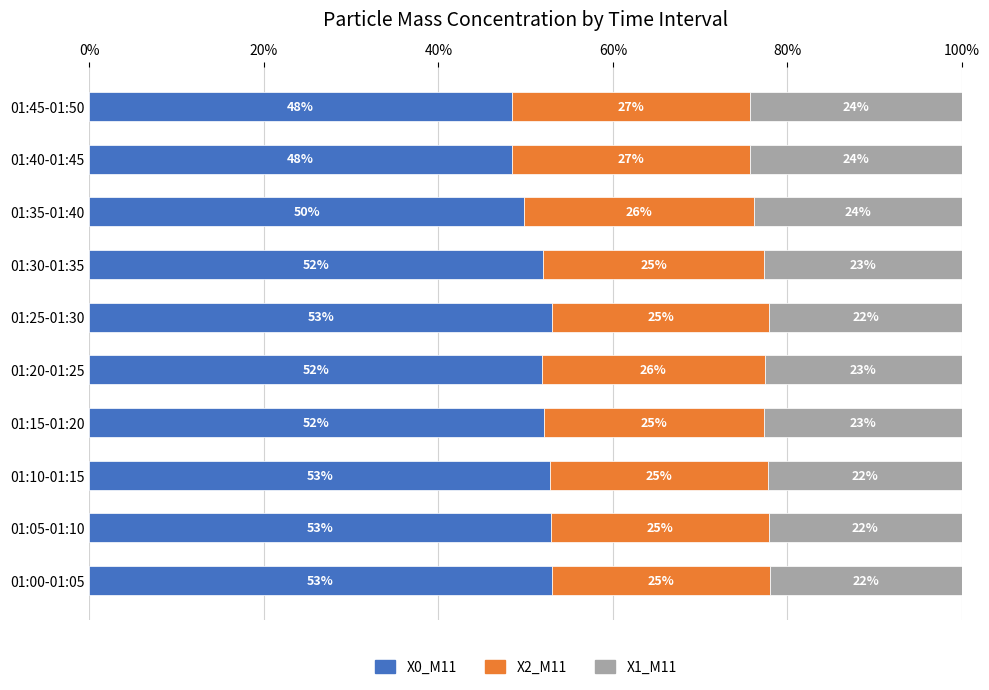

What is the highest value of the X0_M11 series?

53.0